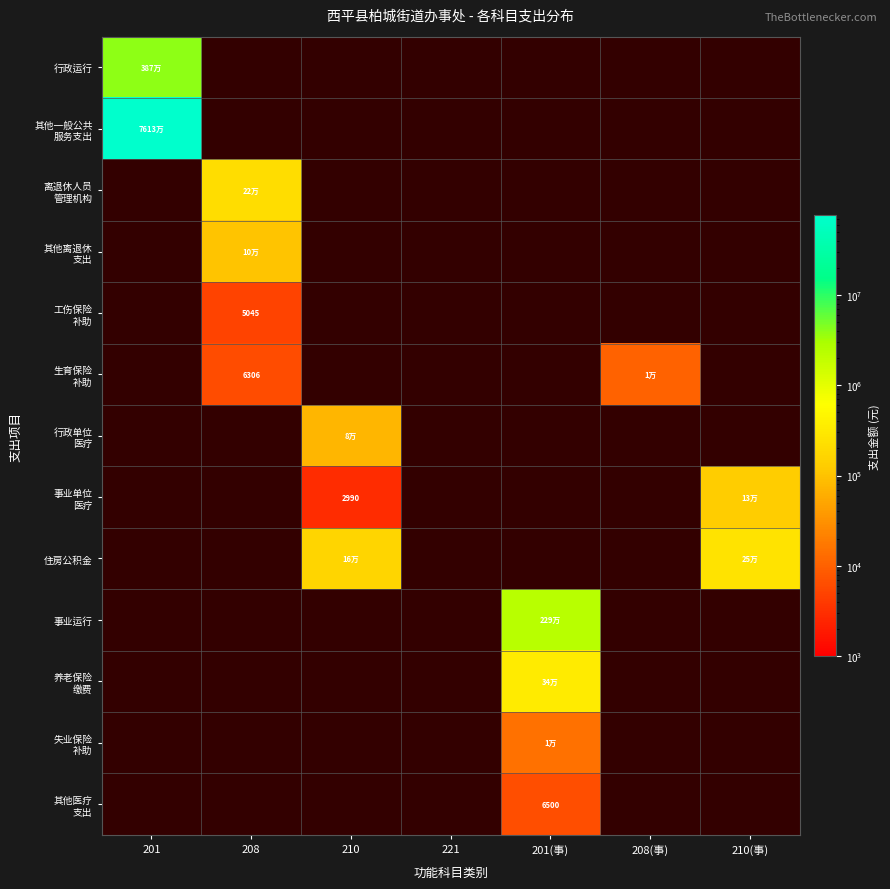

At which label does 其他一般公共 服务支出 reach its peak?

201